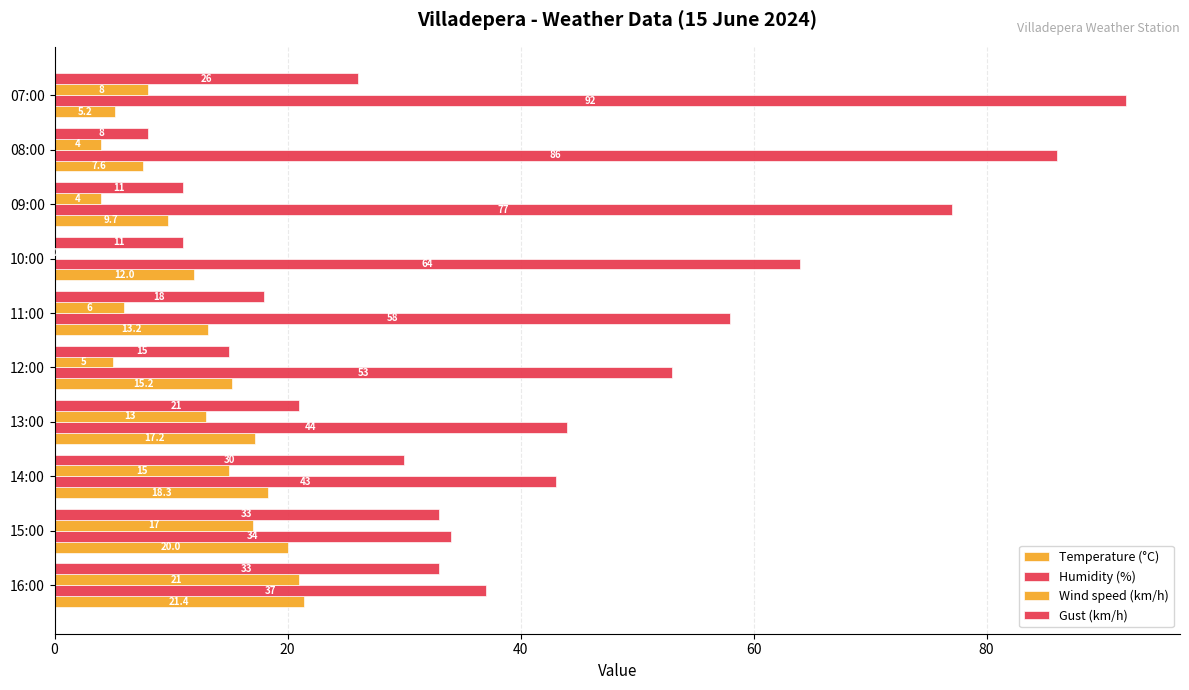

What is the value of the Humidity (%) bar at the 4th from the left?

44.0